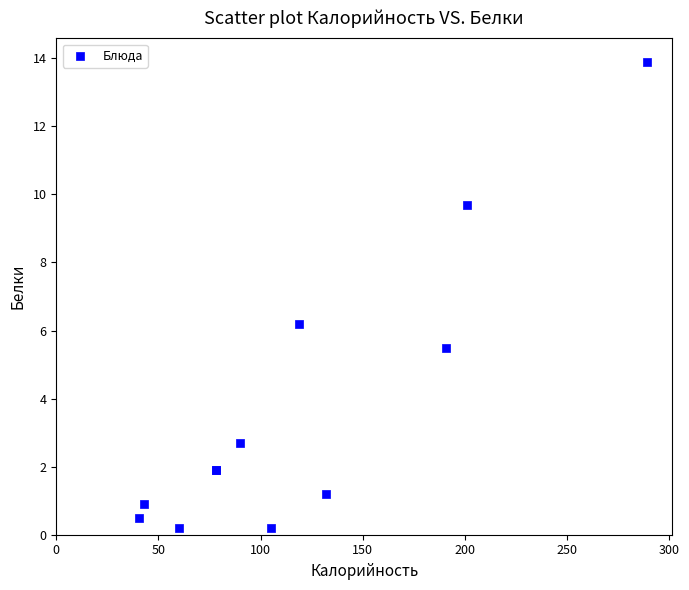

What Y value in the scatter plot is closest to 7?

6.2